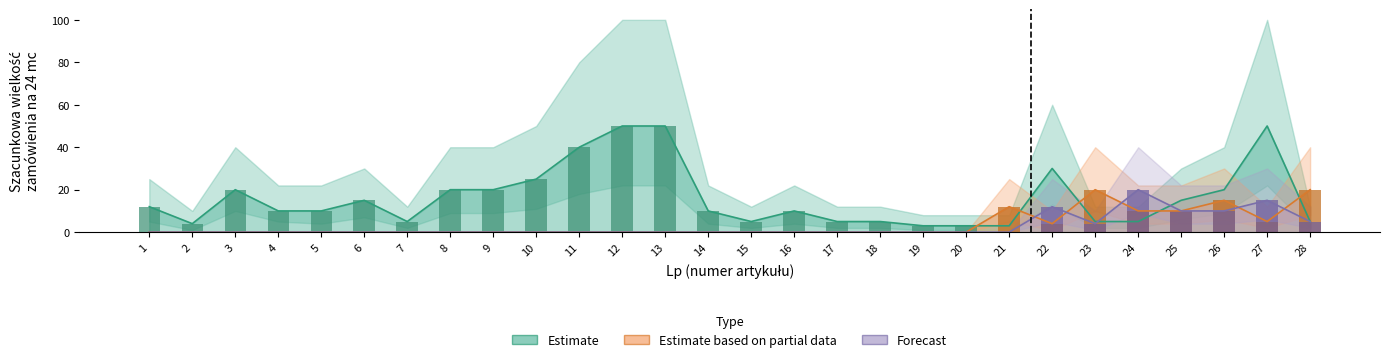

True or false: Estimate has a value of 5 at 15.

True